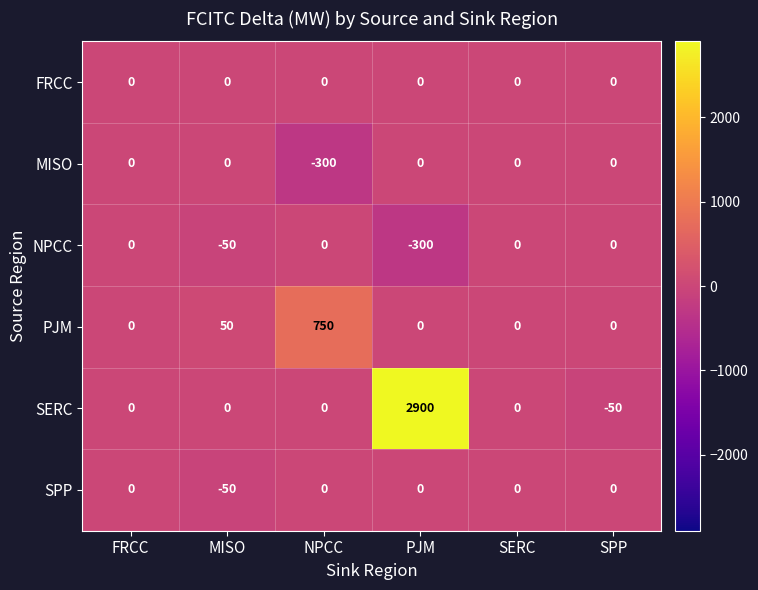

What is the difference between the SERC values at PJM and MISO?

2900